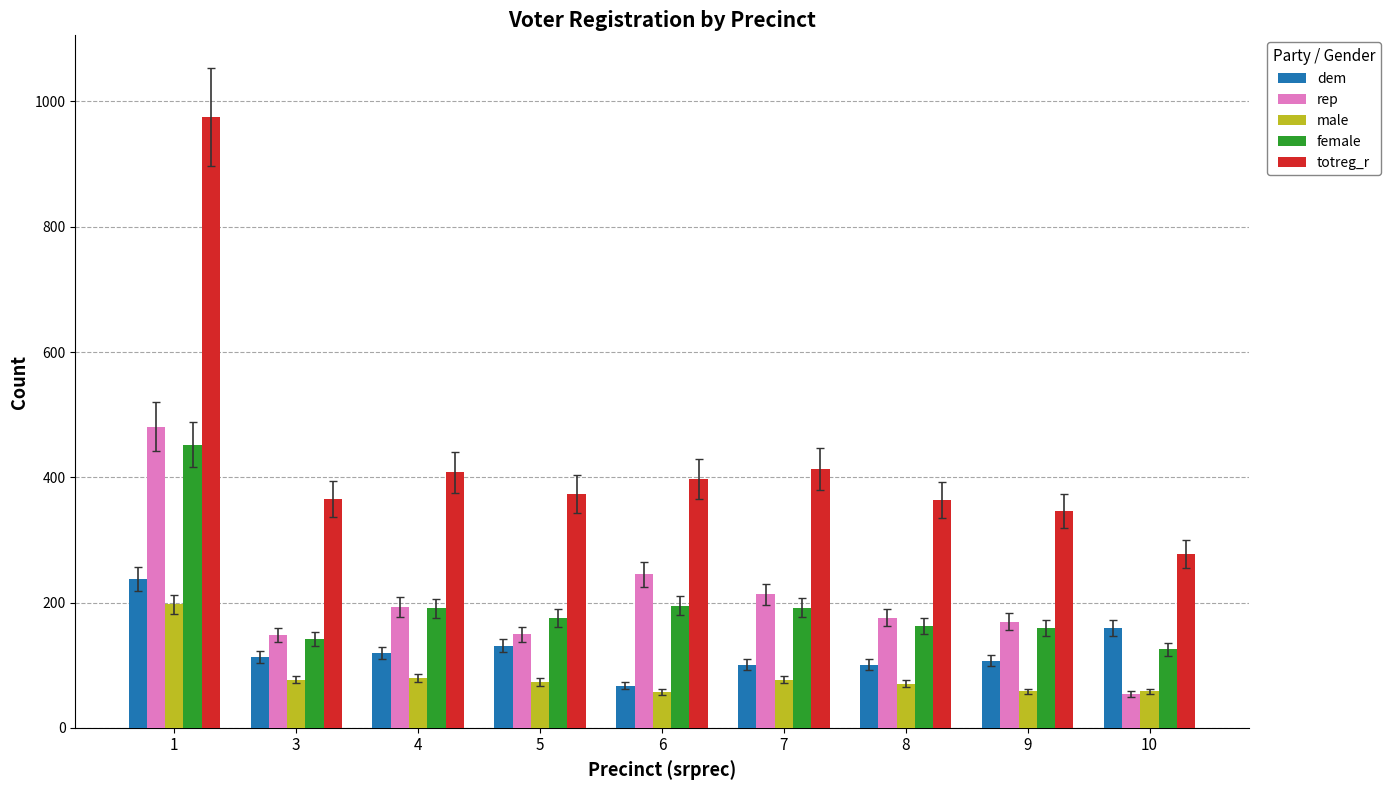

What is the value of the female bar at the 6th from the left?

192